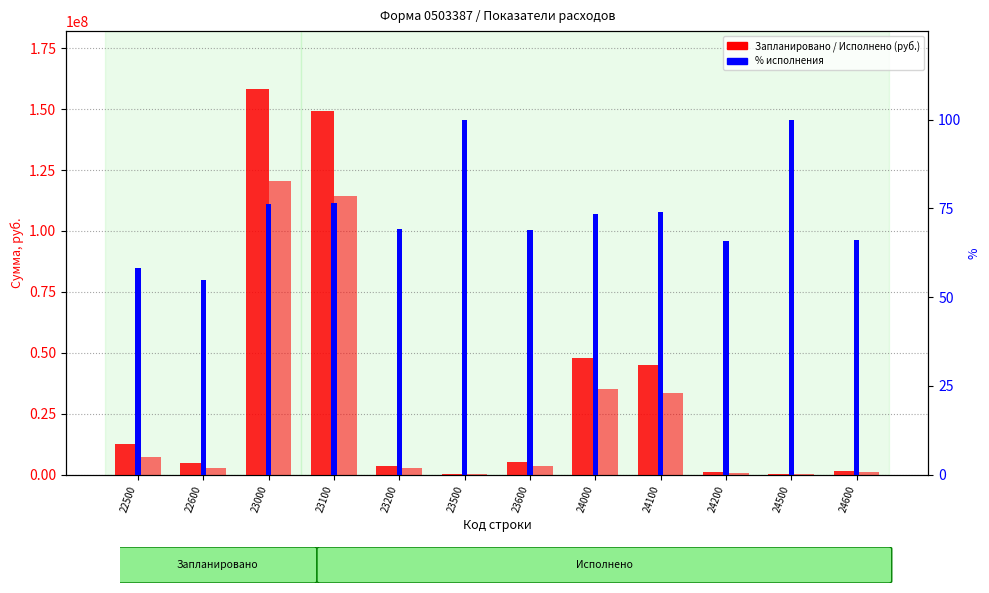

At which category is the sum across all series the highest?

23000